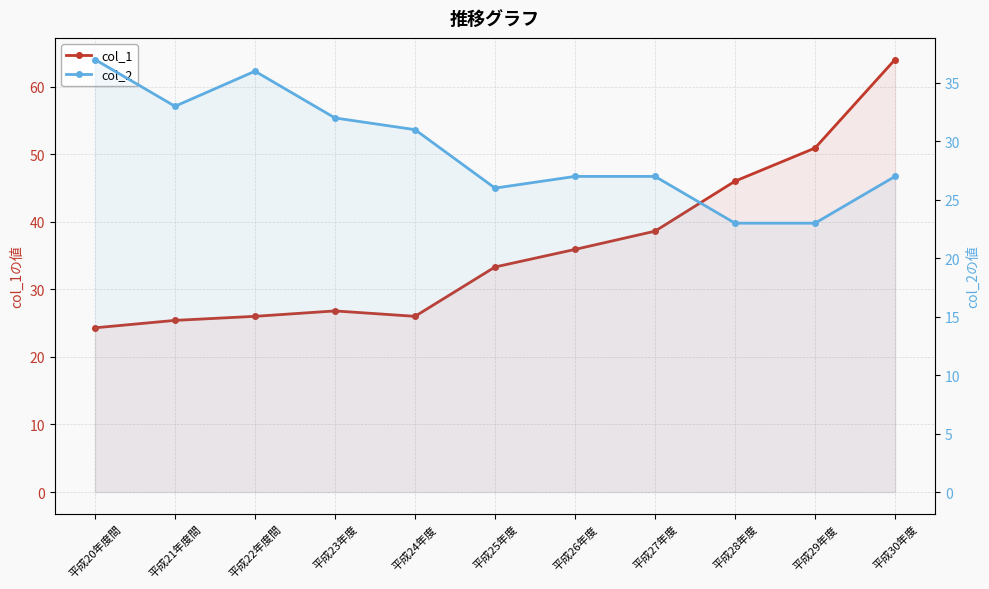

How many times do col_1 and col_2 cross each other?

1